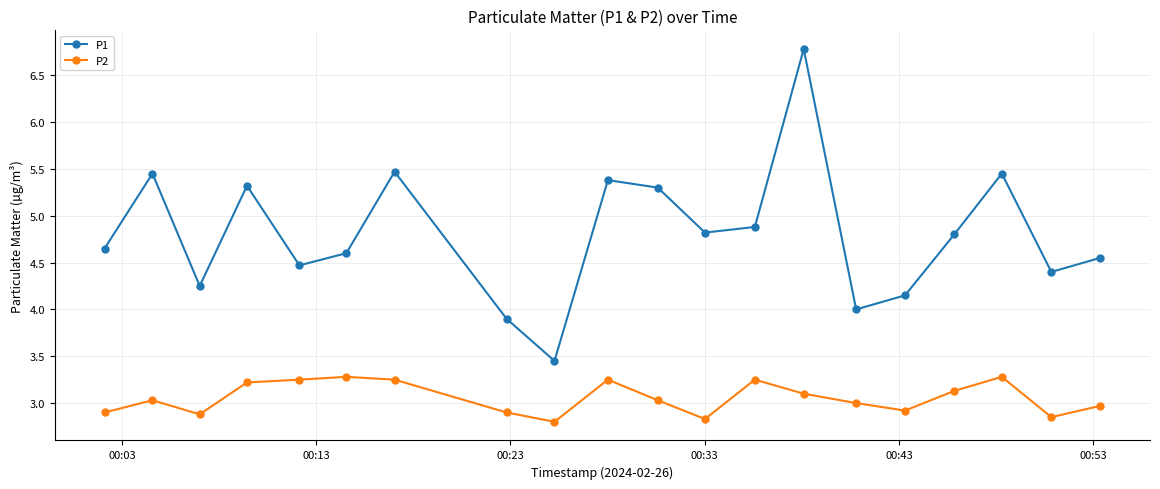

Which series has the widest spread of values?

P1